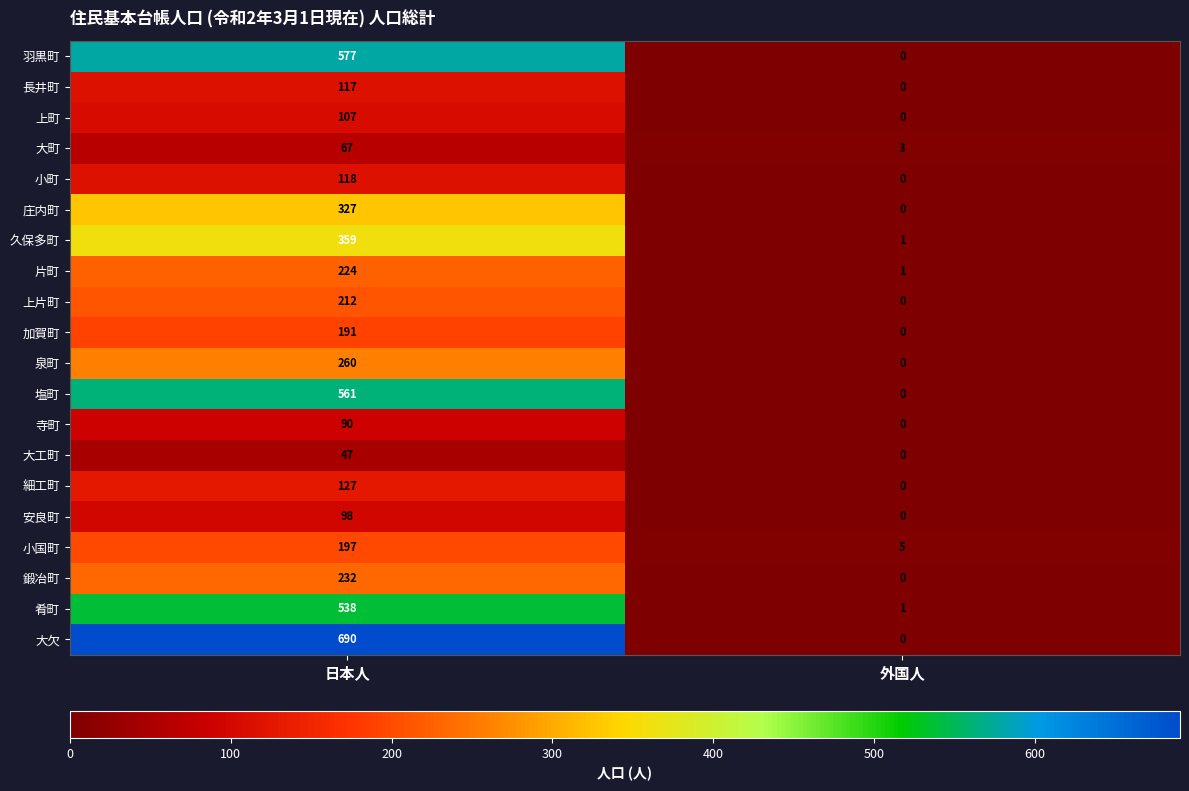

Where is 塩町 nearest to the value 280?

外国人